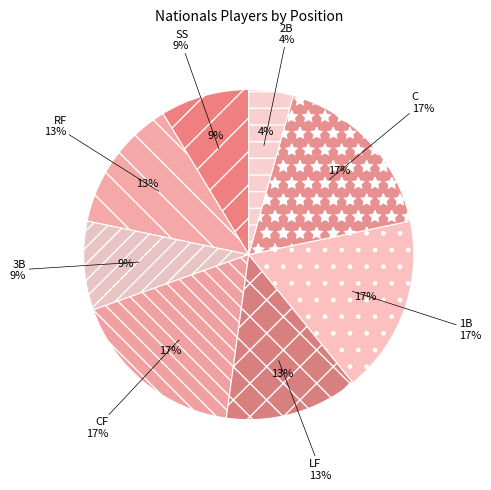

Count the number of slices in the pie.

8